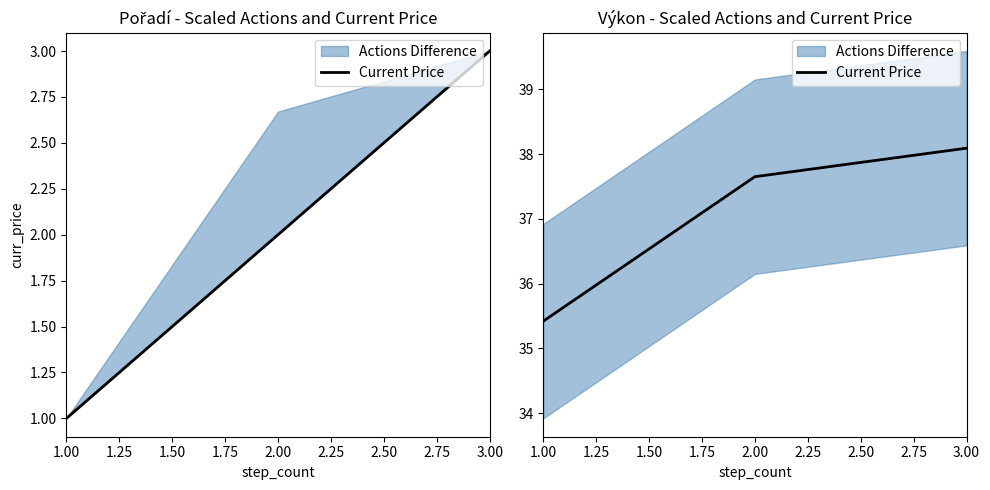

The value at 2.00 is 37.6. True or false?

True